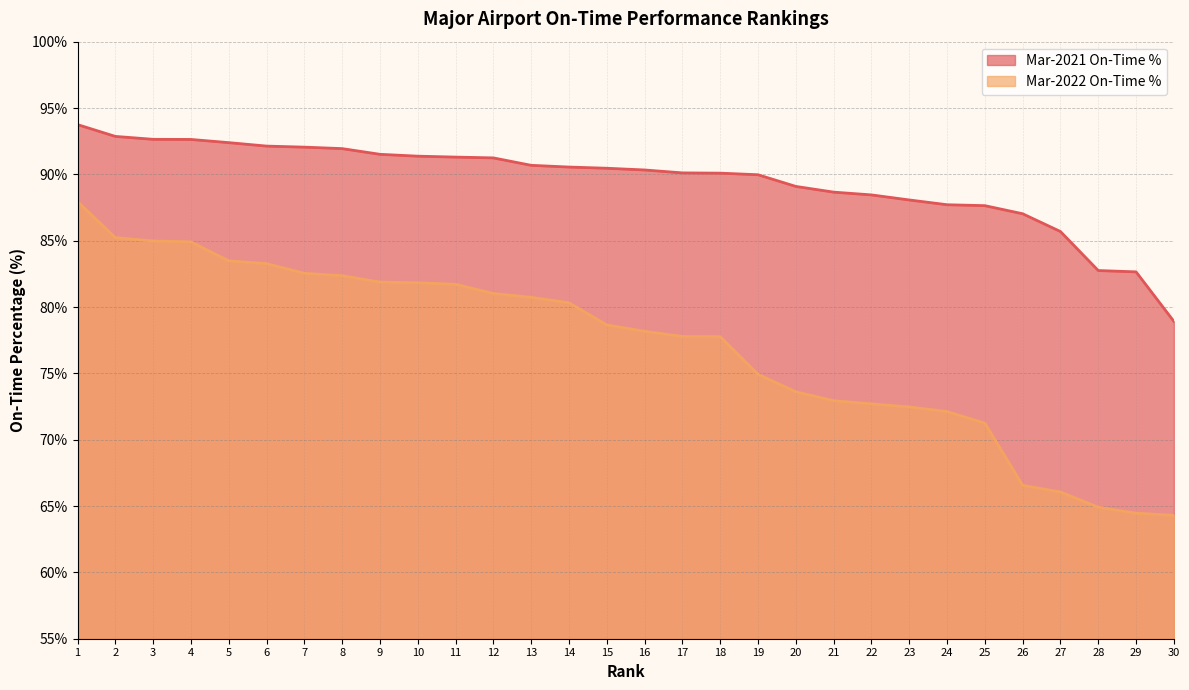

Count the number of categories in the chart.

30